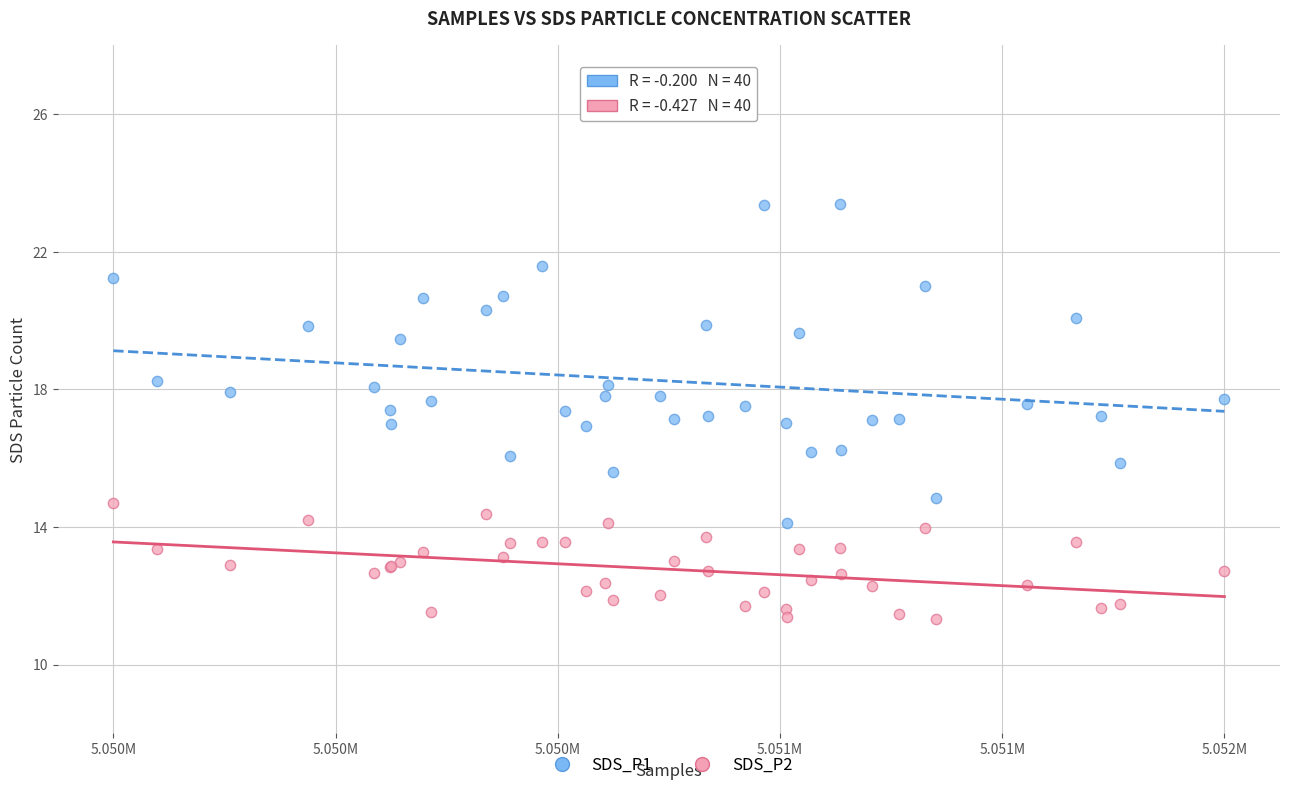

Which series has the largest Y range (max minus min)?

SDS_P1